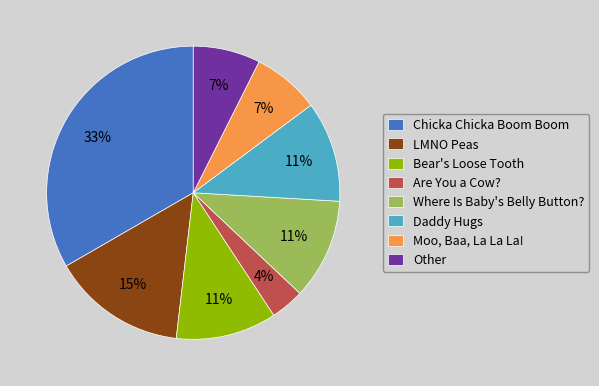

Is there any slice that represents more than half of the pie?

No